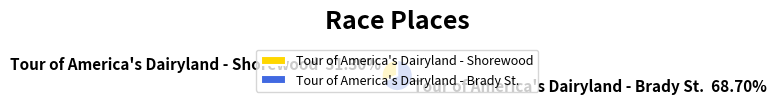

How many slices are in this pie chart?

2